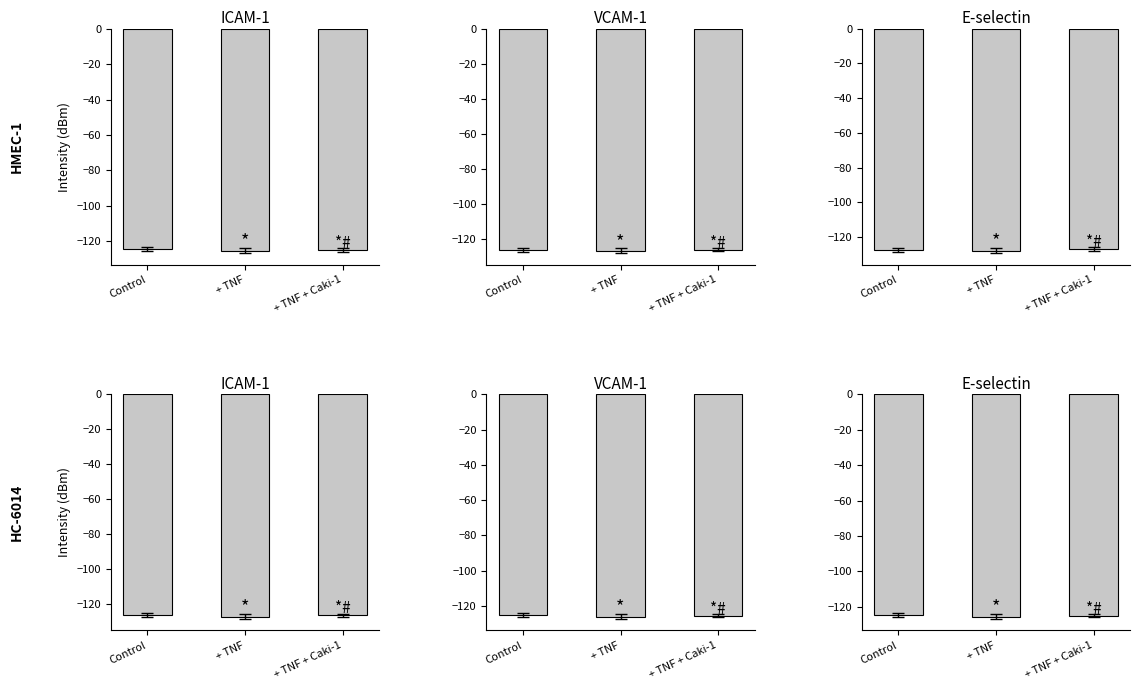

What is the value of the VCAM-1 bar at the 1st from the left?

-125.3